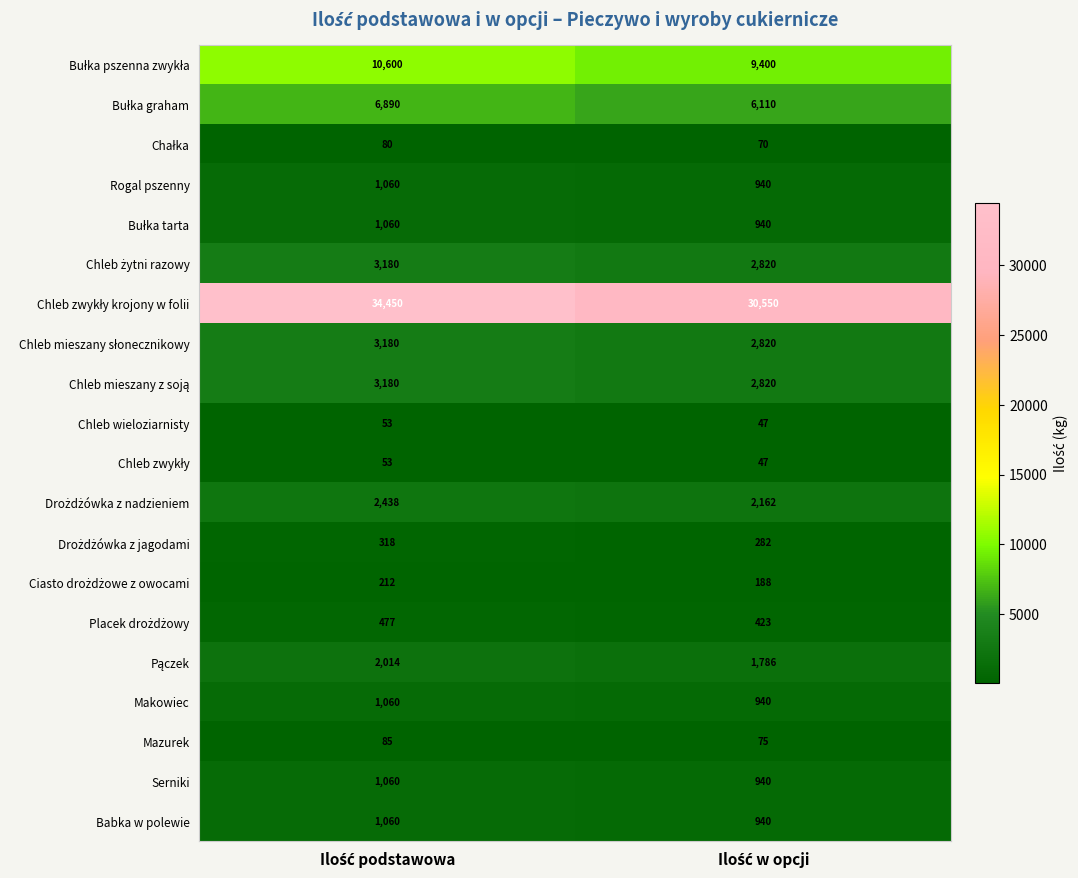

What is the average value of the Rogal pszenny series?

1000